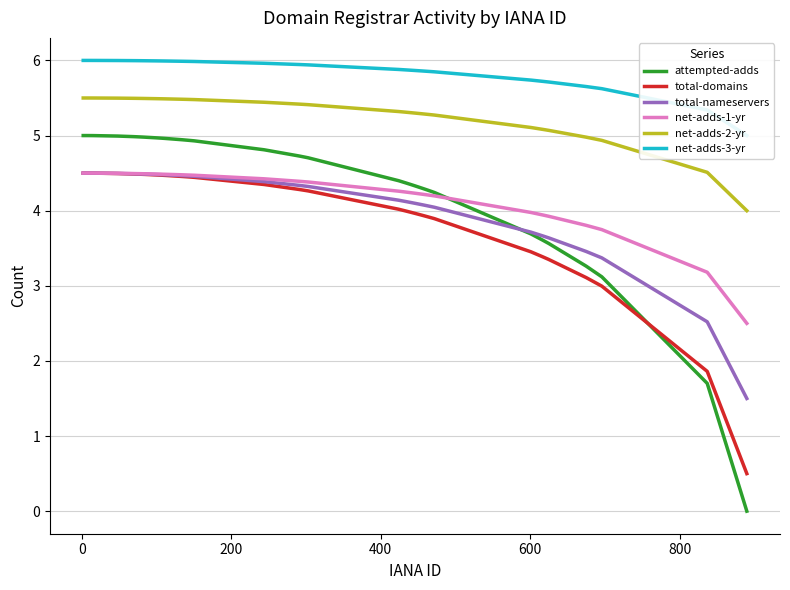

What is the maximum value for total-domains?

4.5